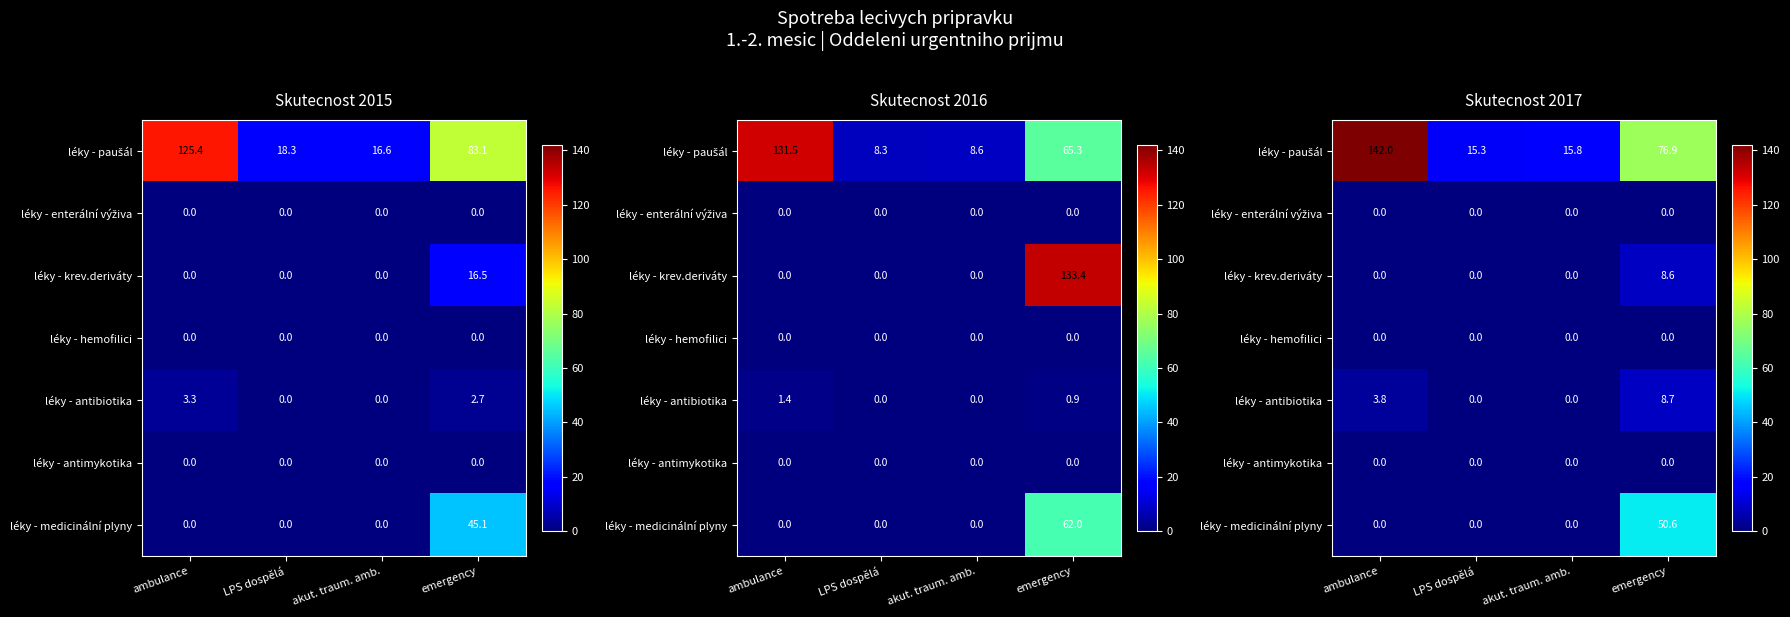

Rank the series at akut. traum. amb. from lowest to highest value.

léky - enterální výživa, léky - krev.deriváty, léky - hemofilici, léky - antibiotika, léky - antimykotika, léky - medicinální plyny, léky - paušál